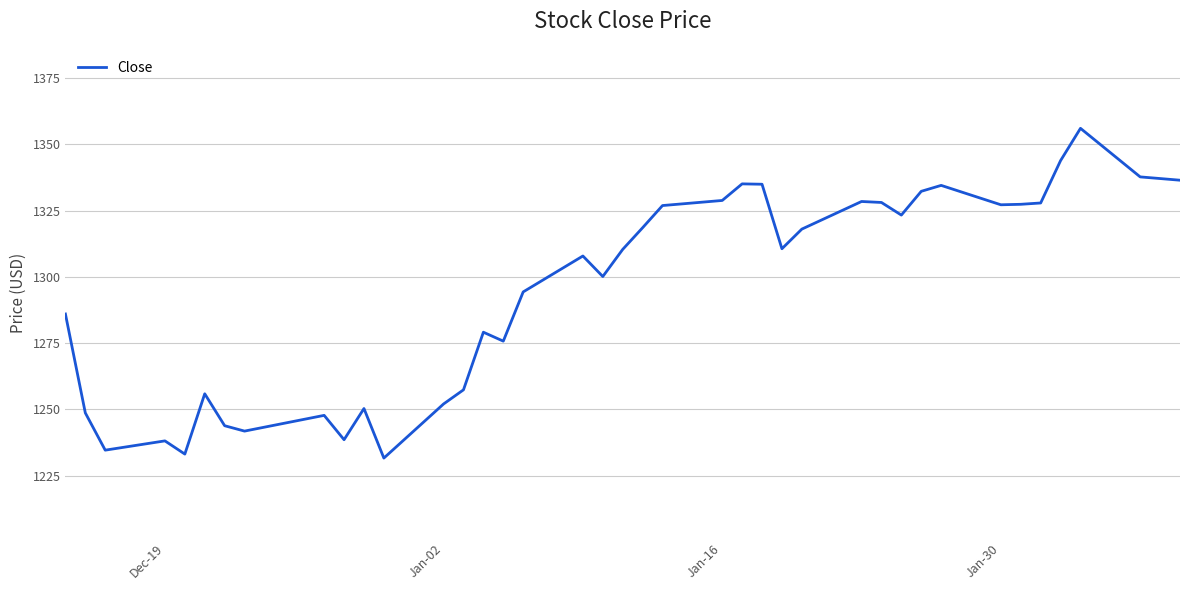

Does the chart have visible grid lines?

Yes